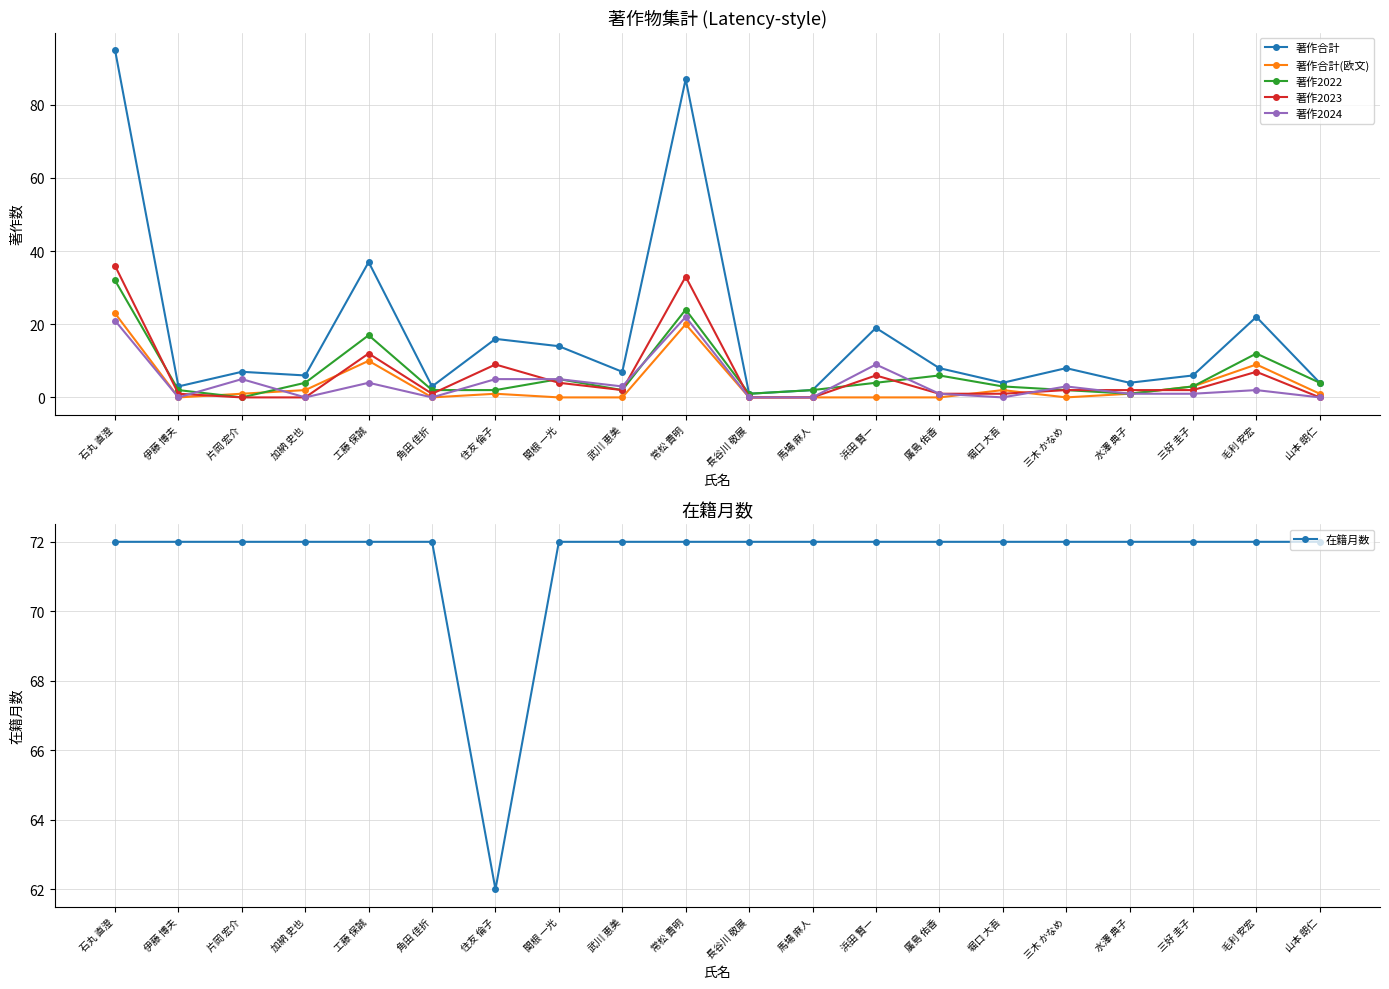

At which category is the sum across all series the highest?

石丸 直澄